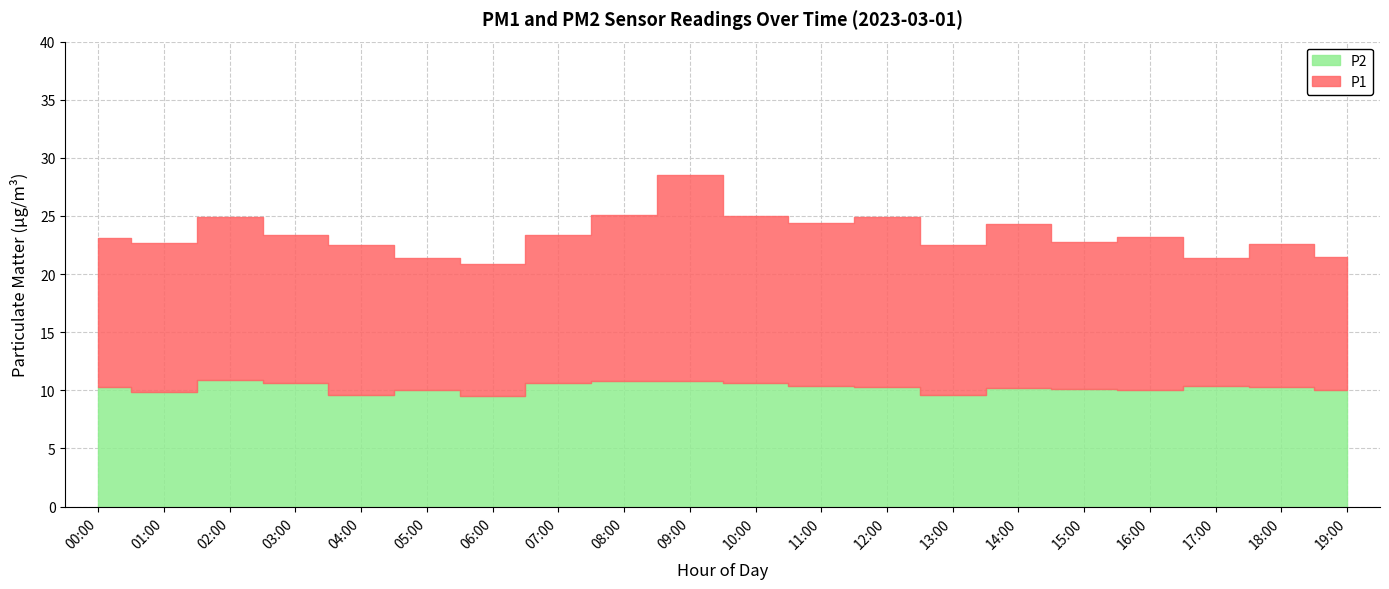

Does the chart display data point markers on the line(s)?

No